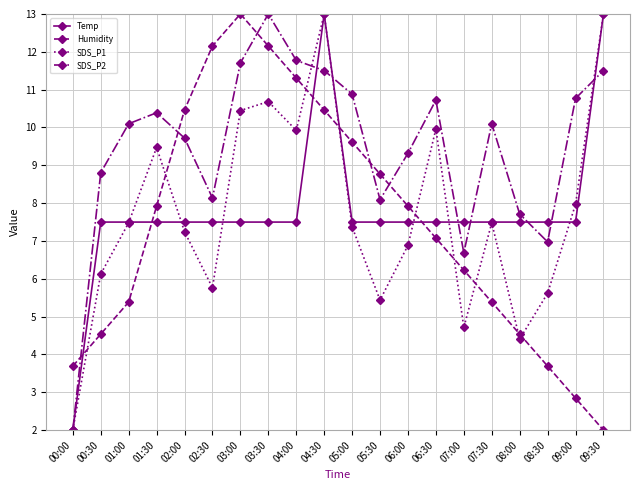

What is the value of the Humidity point at the 1st from the left?

3.7